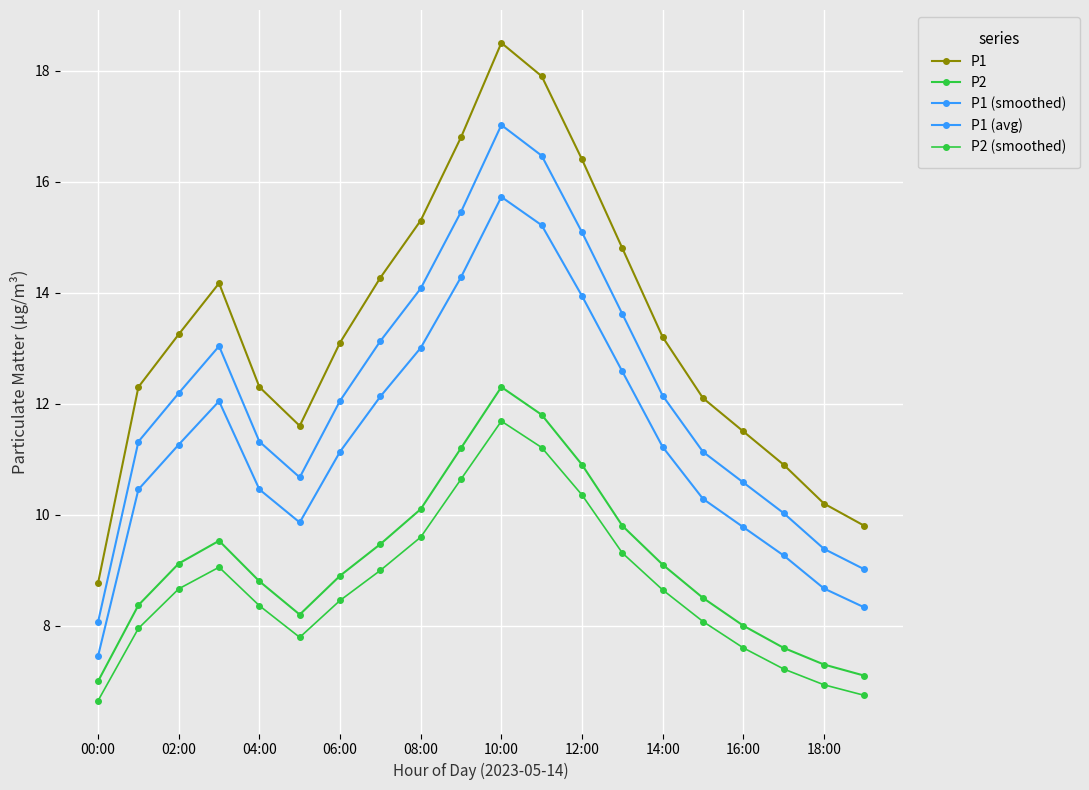

What is the average value of the P2 (smoothed) series?

8.7